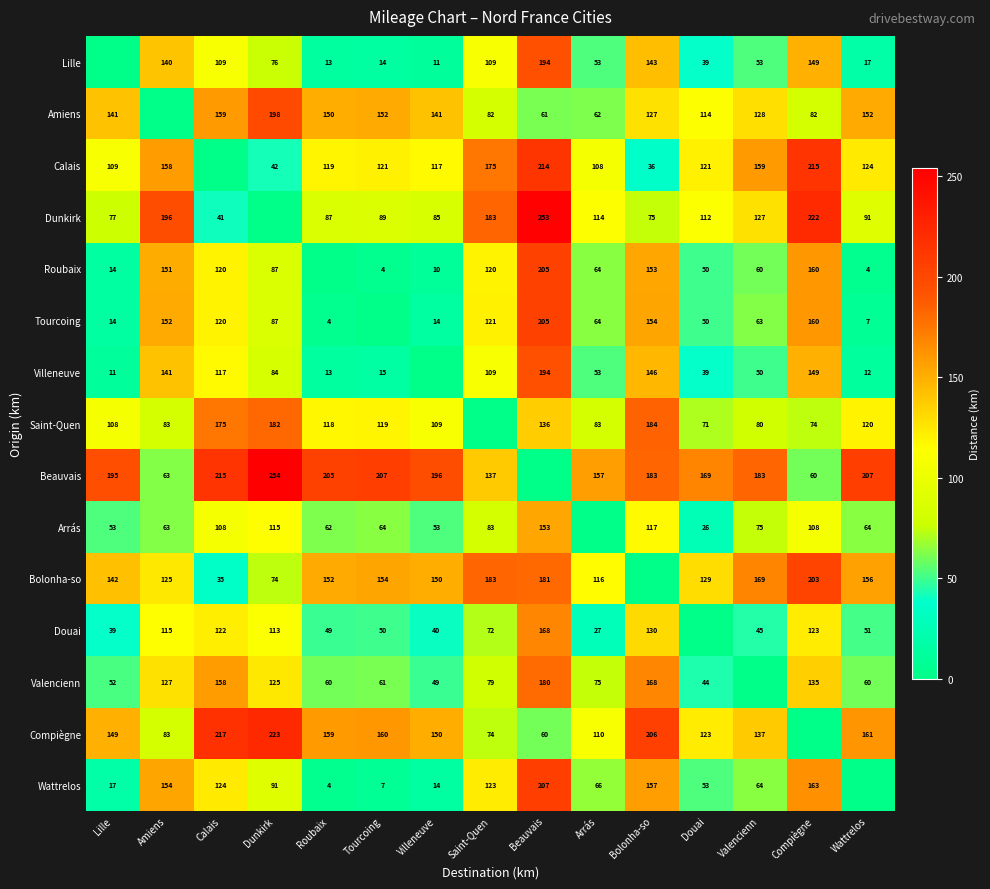

The value of Wattrelos at Valencienn is 112. True or false?

False